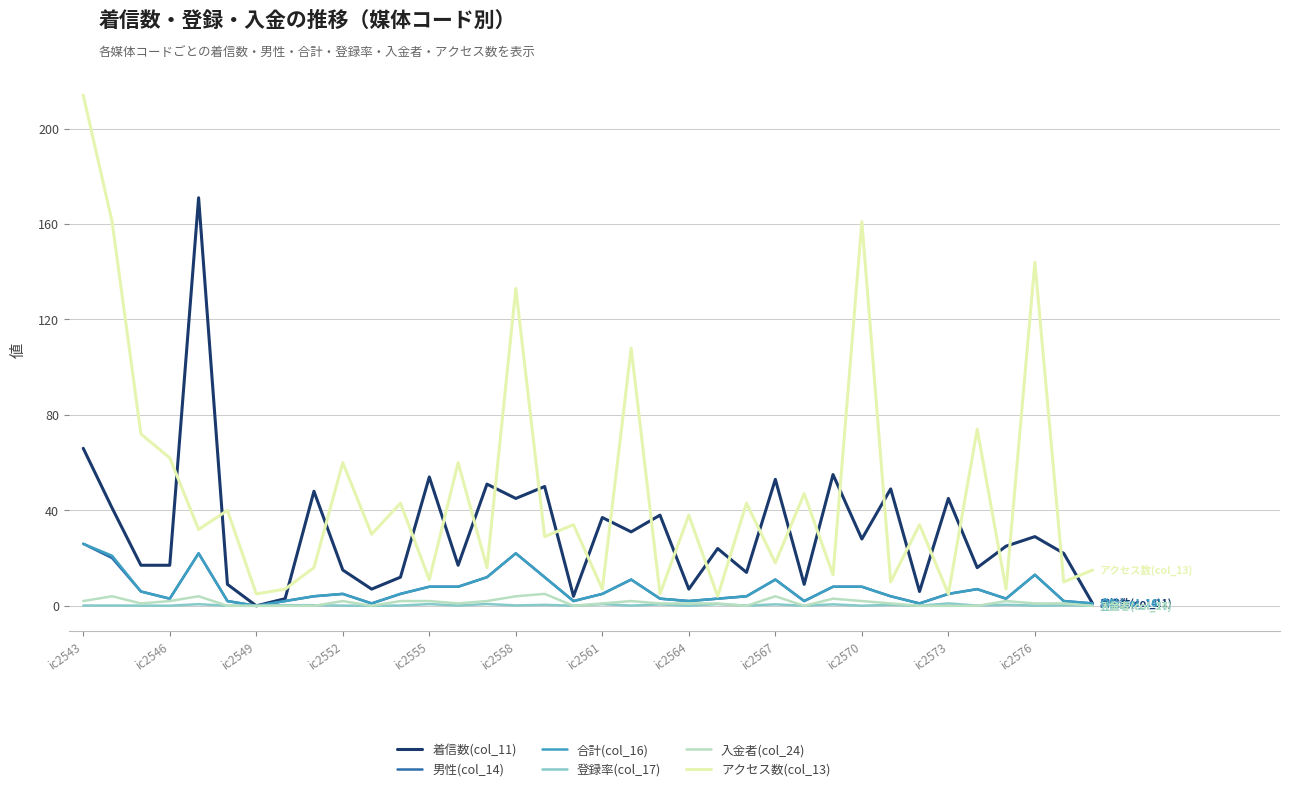

Which series has the largest total across all categories?

アクセス数(col_13)